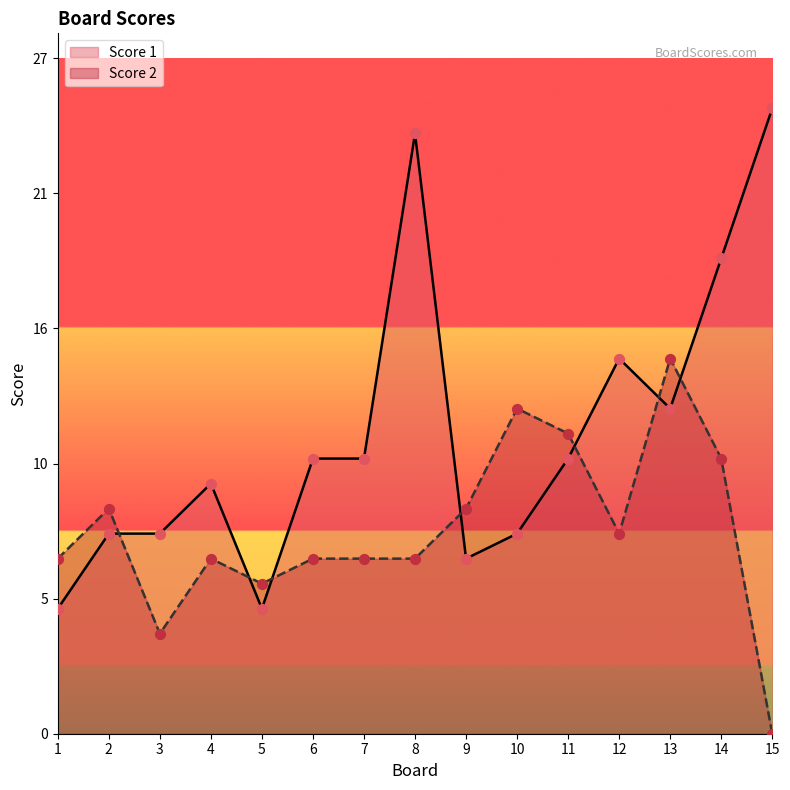

Which series has the largest total across all categories?

Score 1